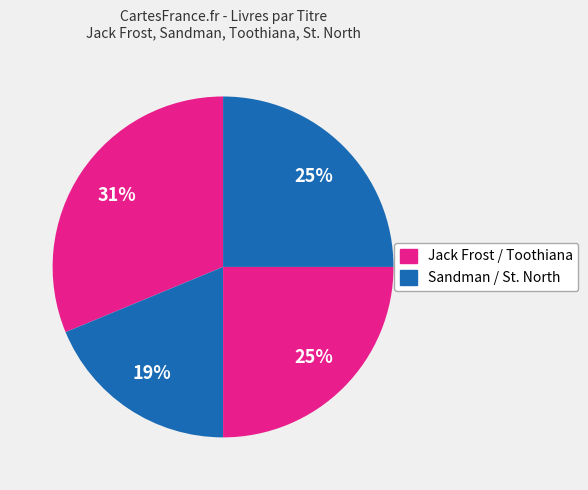

What is the largest slice in the pie chart?

Jack Frost